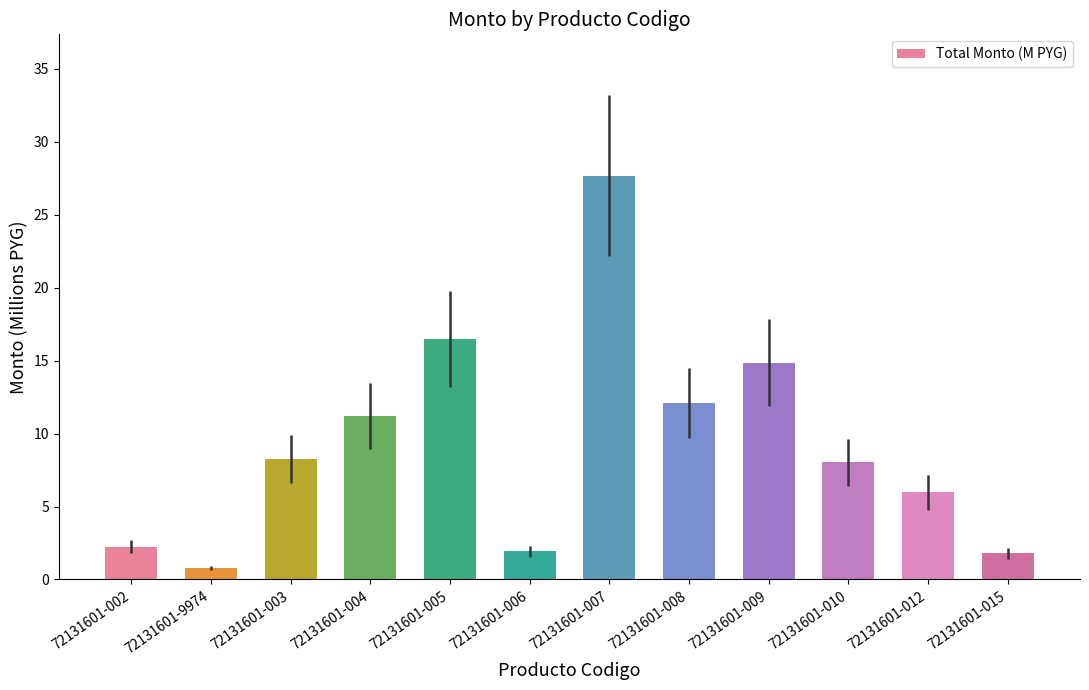

Which label corresponds to the largest value in the chart?

72131601-007